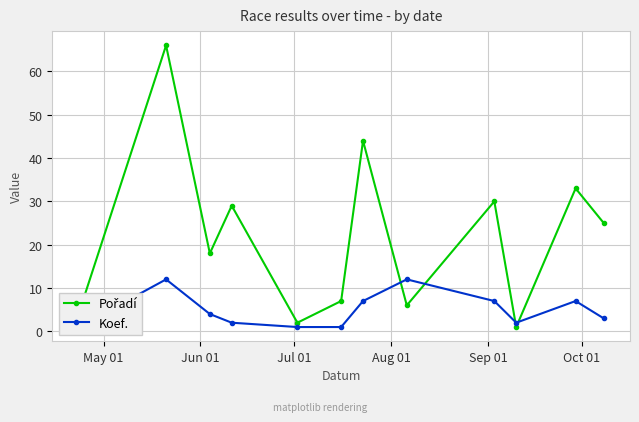

What is the value of the Pořadí point at the 11th from the left?

33